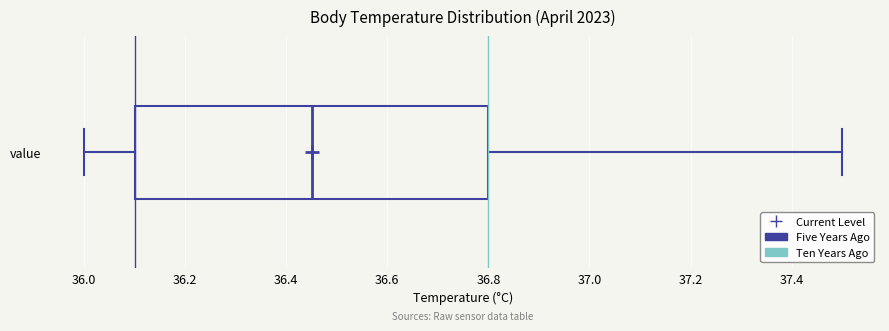

Transcribe this box plot: give where the median line is, the range the box spans, and where the two whiskers end, as read against the x-axis. The values are not printed on the chart, so give them approximately, as read against the axis.

median 36.46, box 36.10 to 36.80, whiskers 36.00 to 37.50